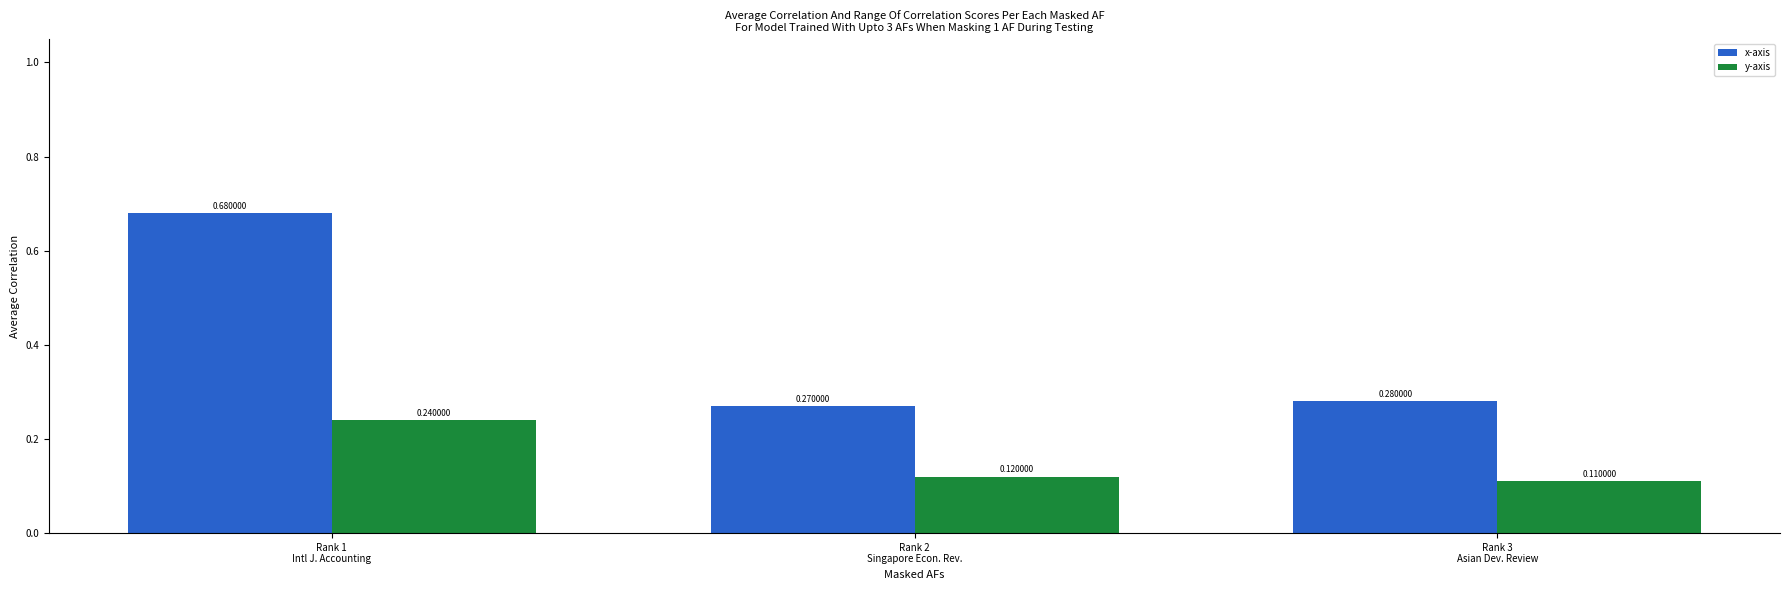

What position from the left is Rank 3
Asian Dev. Review?

3